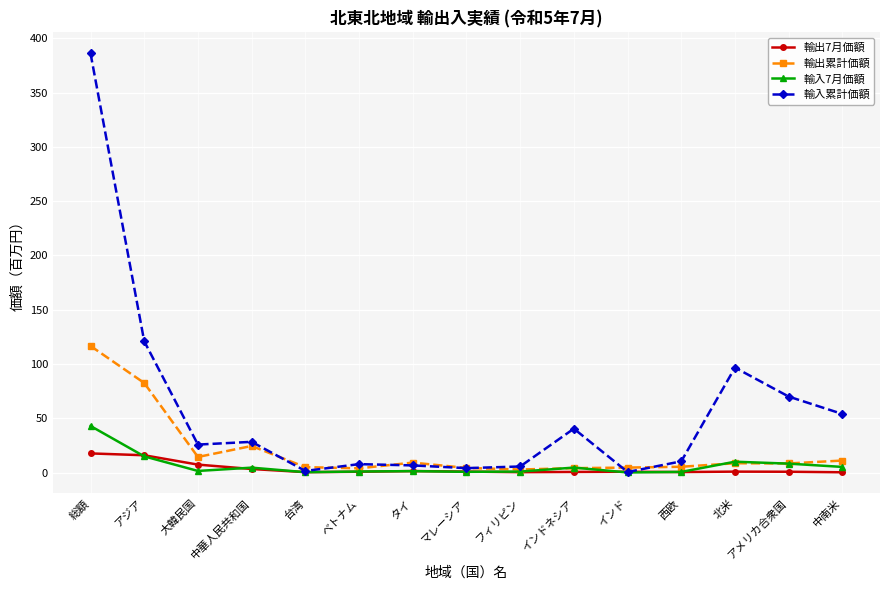

What is the difference between the 輸出累計価額 values at タイ and ベトナム?

5.3